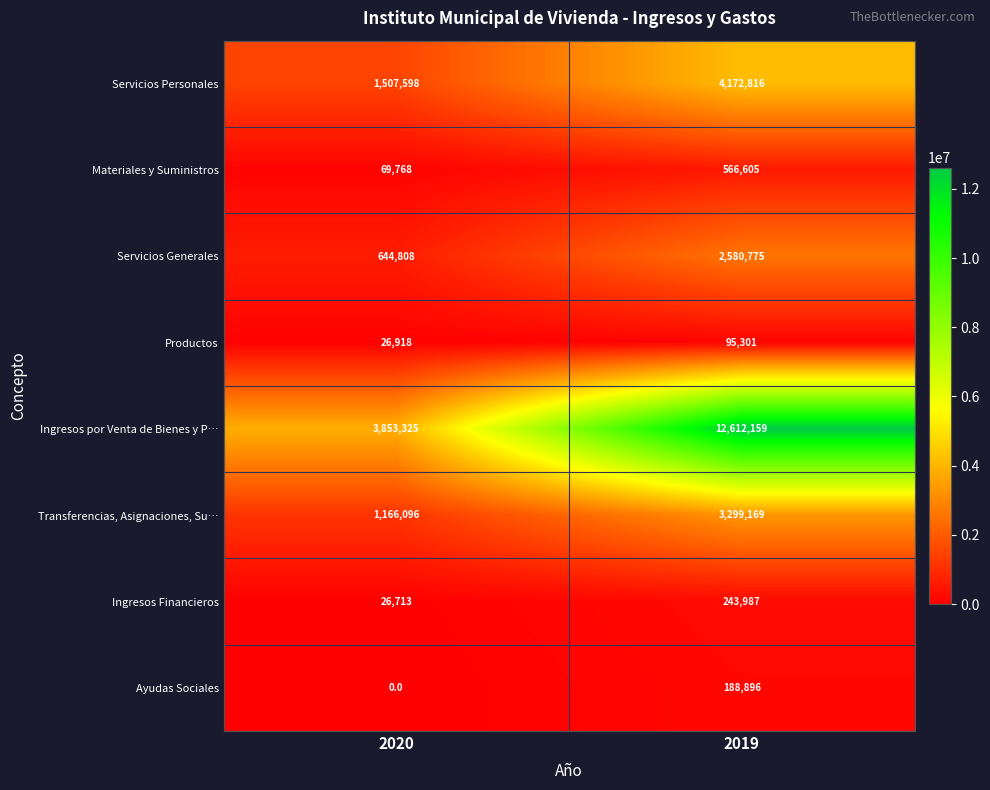

True or false: Ayudas Sociales has a value of 75618 at 2020.

False